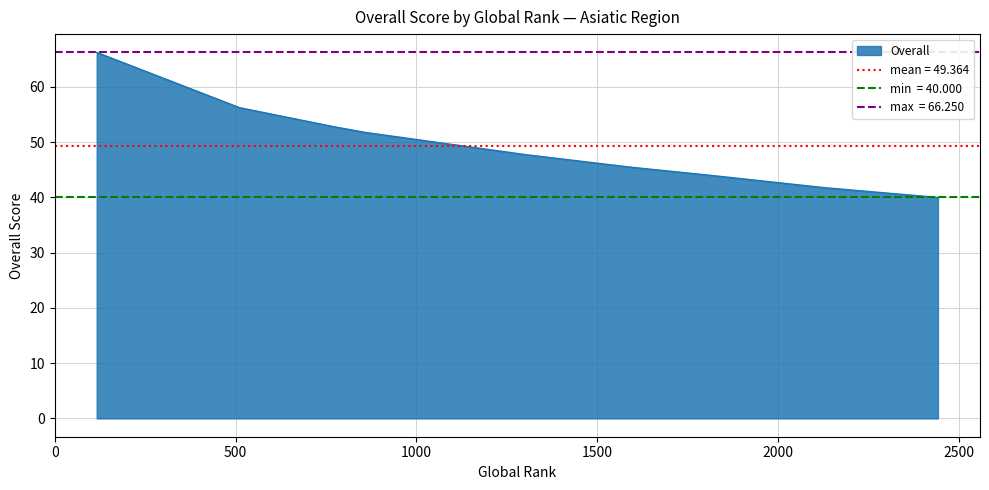

What is the difference between the maximum and minimum values?

26.2